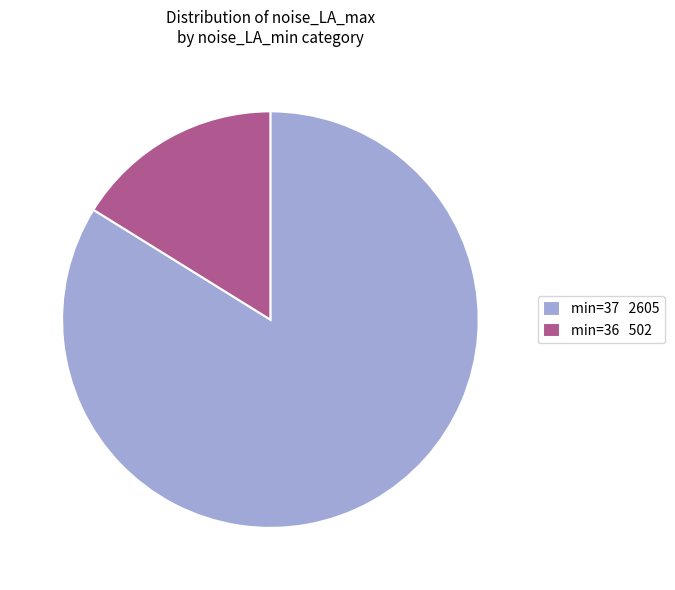

Between min=37 2605 and min=36 502, which is larger?

min=37 2605